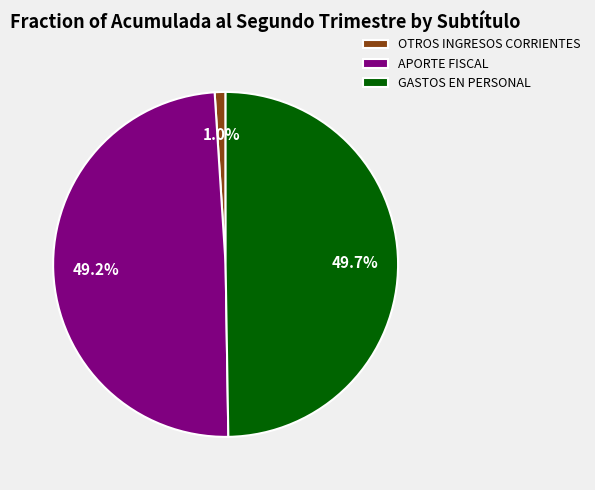

How many segments does this pie chart have?

3